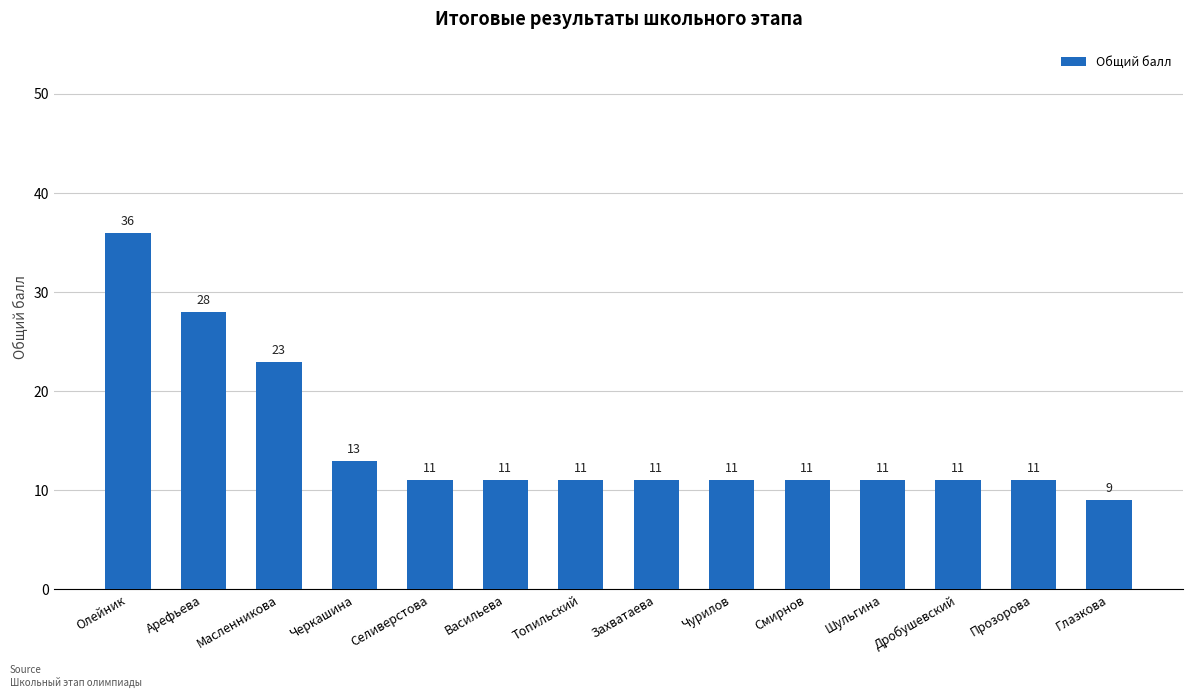

What is the label of the 1st bar from the left?

Олейник